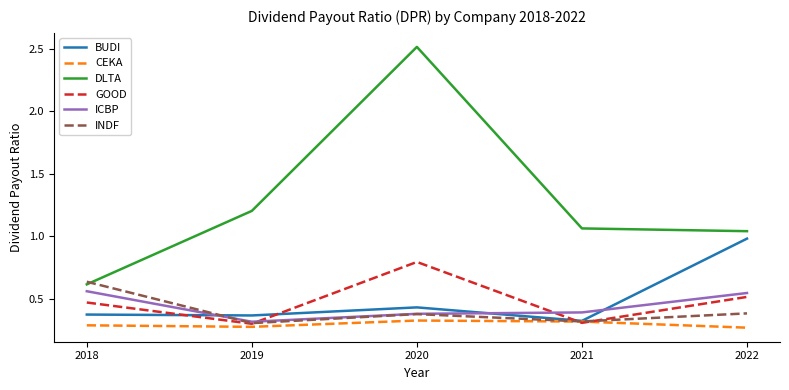

Rank the series by their maximum value, from highest to lowest.

DLTA, BUDI, GOOD, INDF, ICBP, CEKA